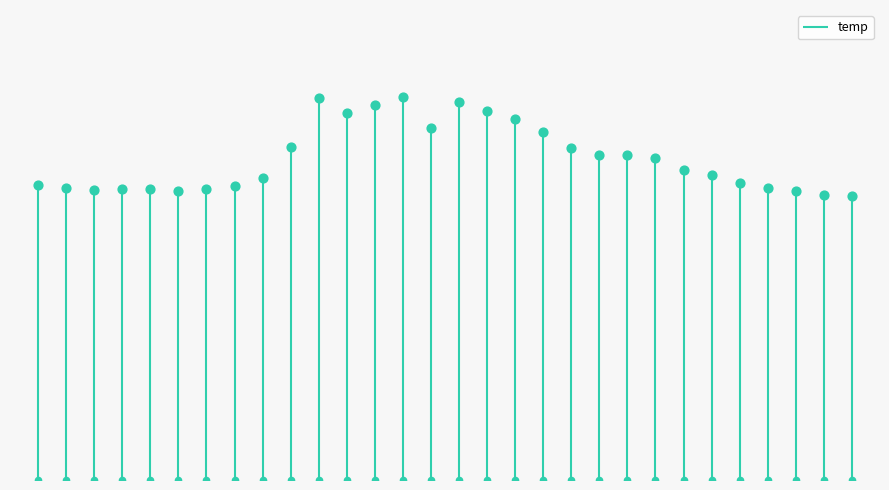

What is the change in value from 12:00 to 04:00?

-8.0